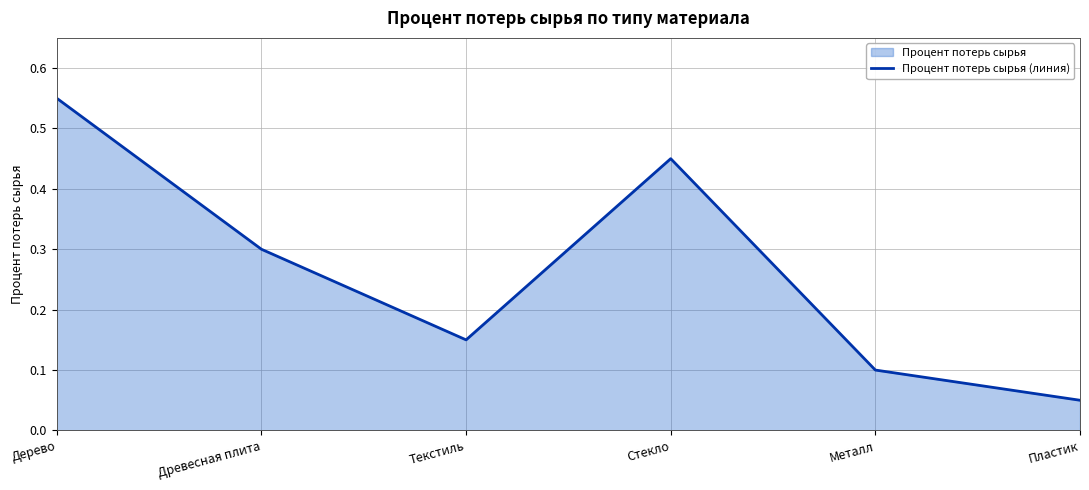

True or false: the data shows 0.1 at Металл.

True